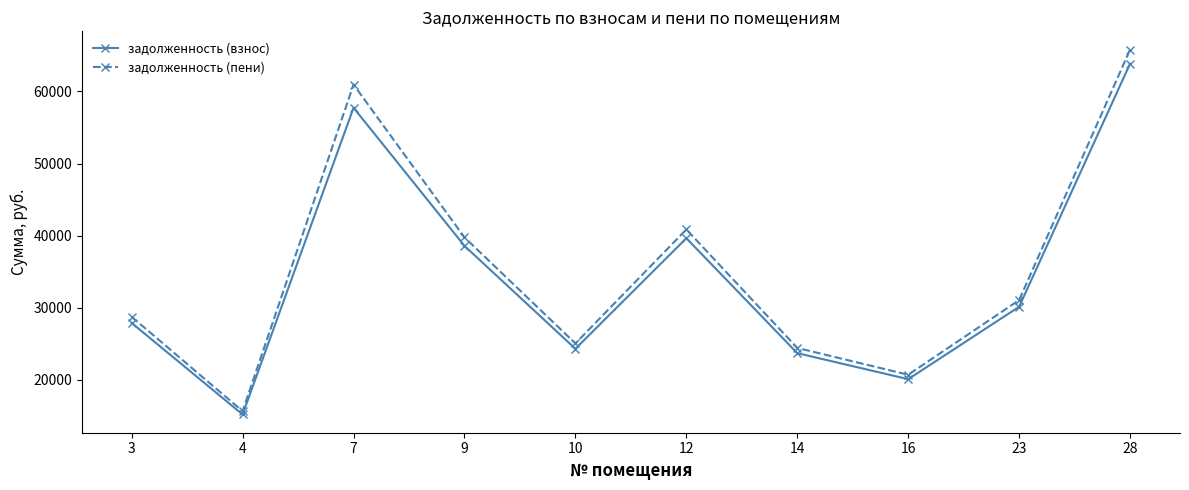

True or false: задолженность (пени) and задолженность (взнос) cross at least once.

False